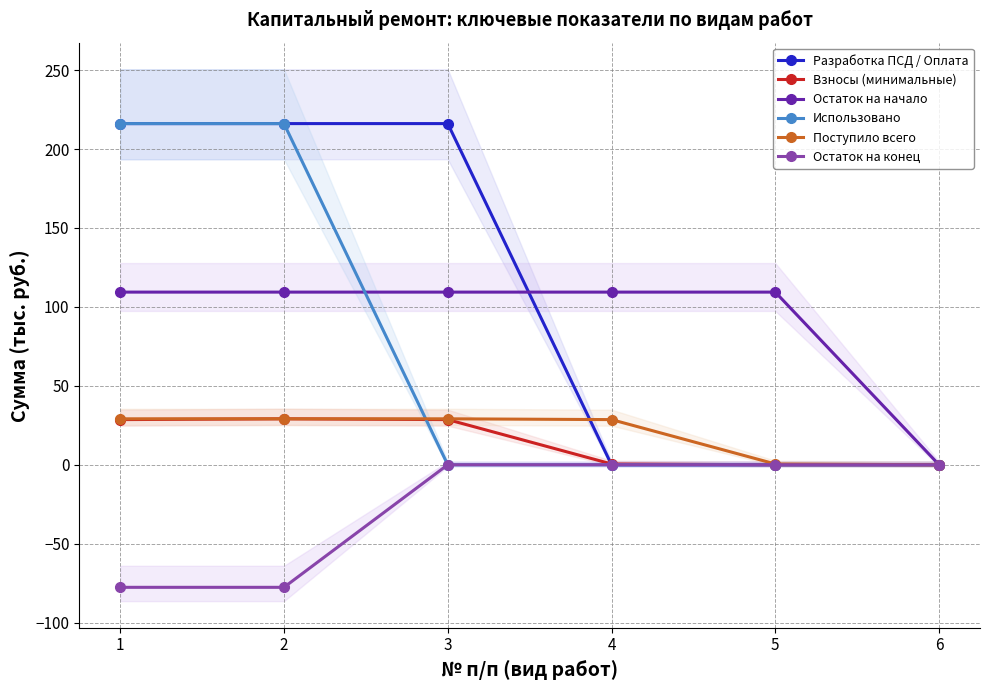

Reading right to left, transcribe all the data shown in this chart.

Разработка ПСД / Оплата: 0.0	0.0	0.0	216.1	216.1	216.1
Взносы (минимальные): 0.0	0.0	0.5	28.6	29.1	28.6
Остаток на начало: 0.0	109.4	109.4	109.4	109.4	109.4
Использовано: 0.0	0.0	0.0	0.0	216.1	216.1
Поступило всего: 0.0	0.5	28.6	29.1	29.1	29.1
Остаток на конец: 0.0	0.0	0.0	0.0	-77.6	-77.6